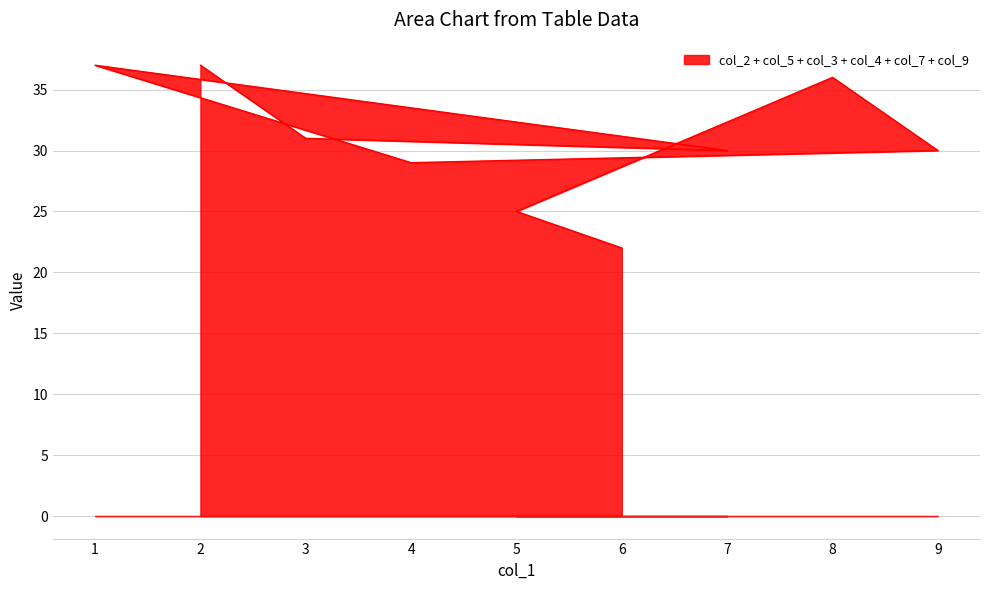

Which series ends up on top after the final intersection of col_4 and col_2?

col_2